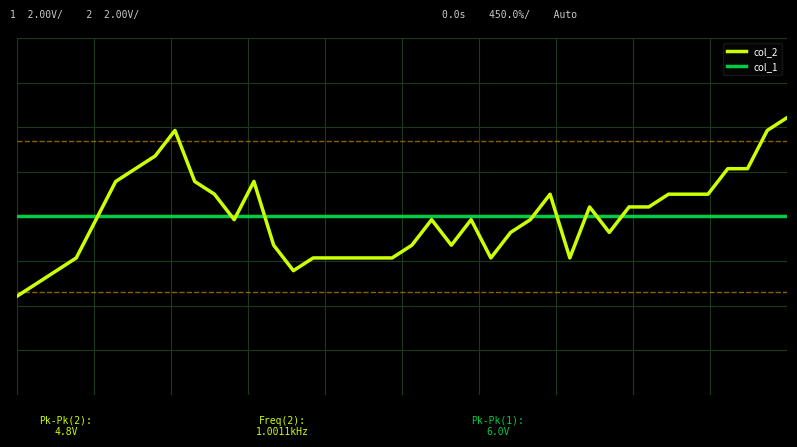

What are all the series names shown in the legend?

col_2, col_1